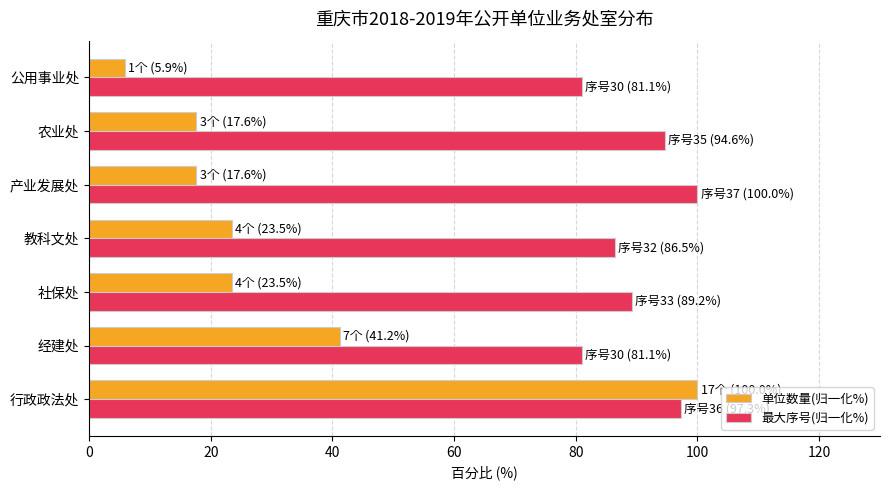

How many values in the 单位数量(归一化%) series are below 23?

3